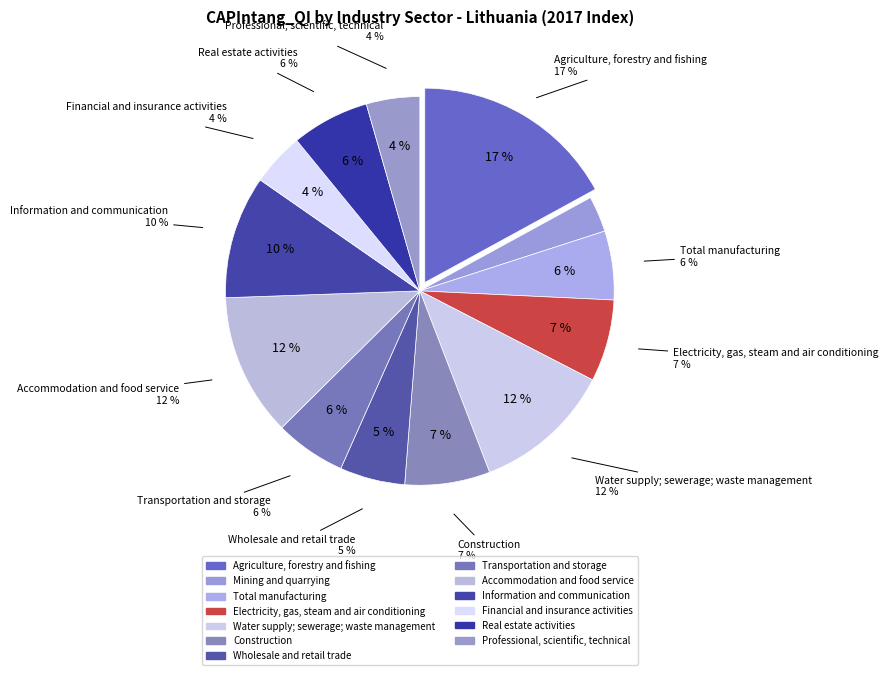

Which has a higher value, Financial and insurance activities or Information and communication?

Information and communication